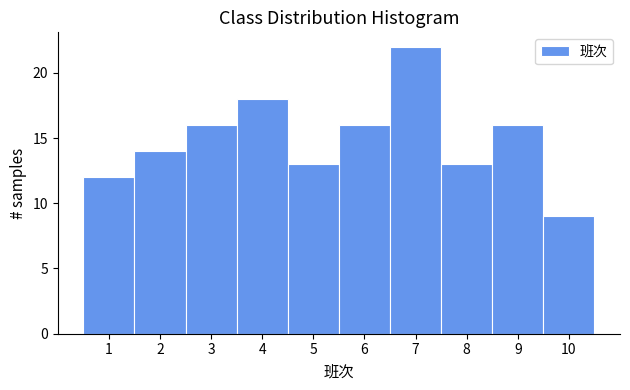

How tall is the bar that spans 2.5 to 3.5 on the x-axis? The values are not printed on the chart, so give them approximately, as read against the axis.

16